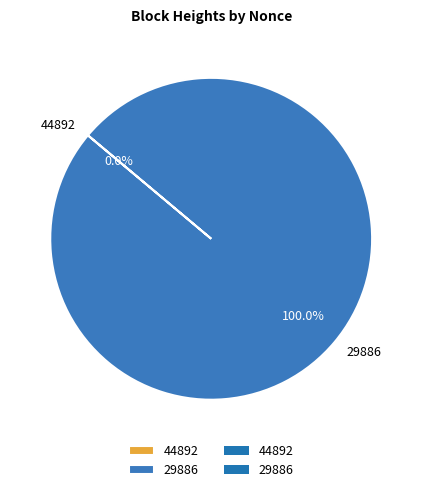

How many slices are in this pie chart?

2